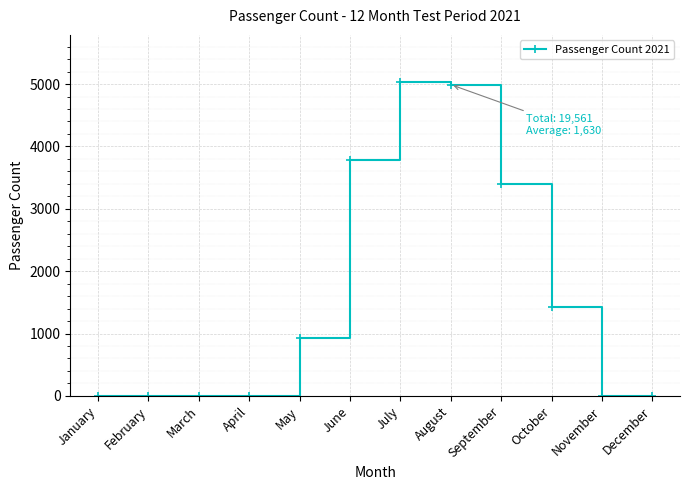

What is the greatest value displayed?

5033